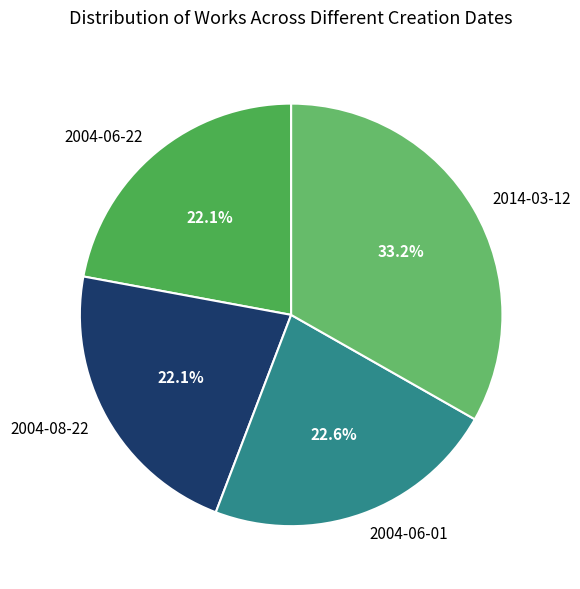

Approximately how many times larger is the value at 2014-03-12 compared to 2004-08-22?

1.5